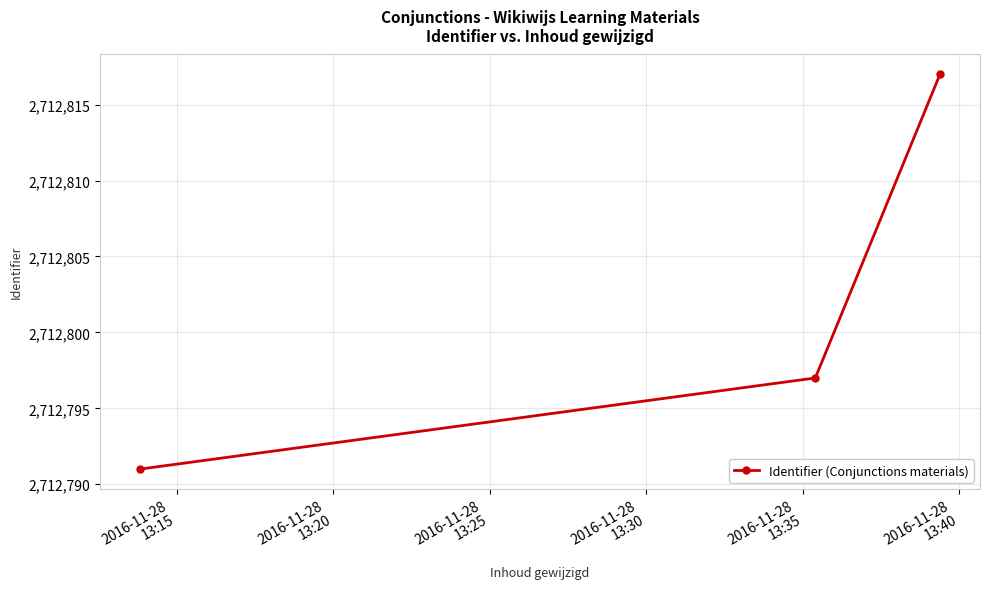

What is the greatest value displayed?

2712817